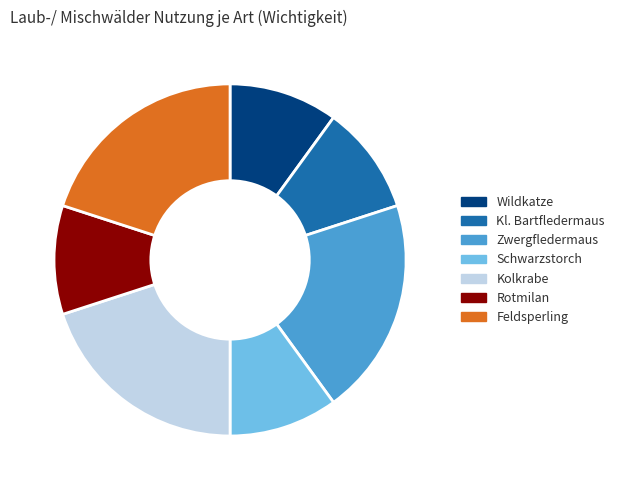

The Schwarzstorch slice represents 10% of the pie. True or false?

True